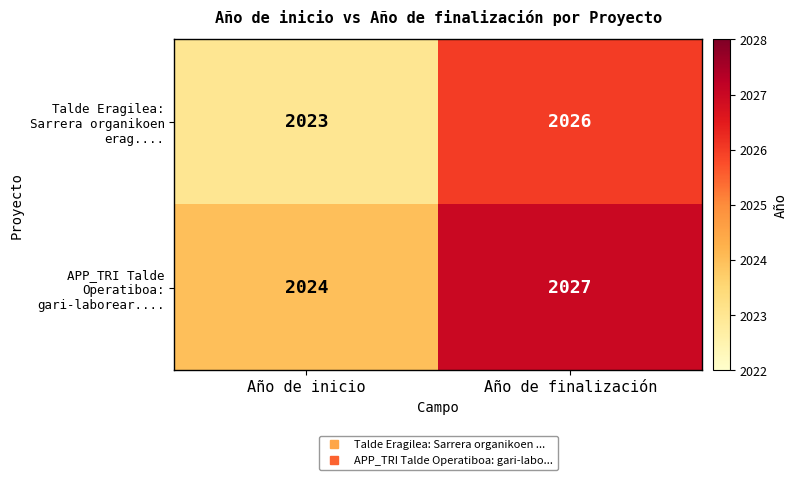

Is the value of Talde Eragilea: Sarrera organikoen erag.... at Año de finalización greater than the value of APP_TRI Talde Operatiboa: gari-laborear.... at Año de finalización?

No